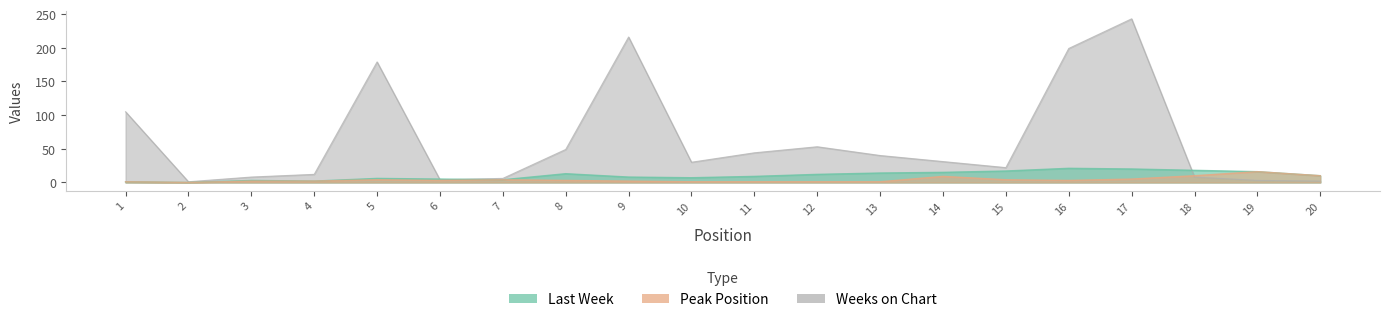

What is the value of the Last Week point at the 11th from the left?

9